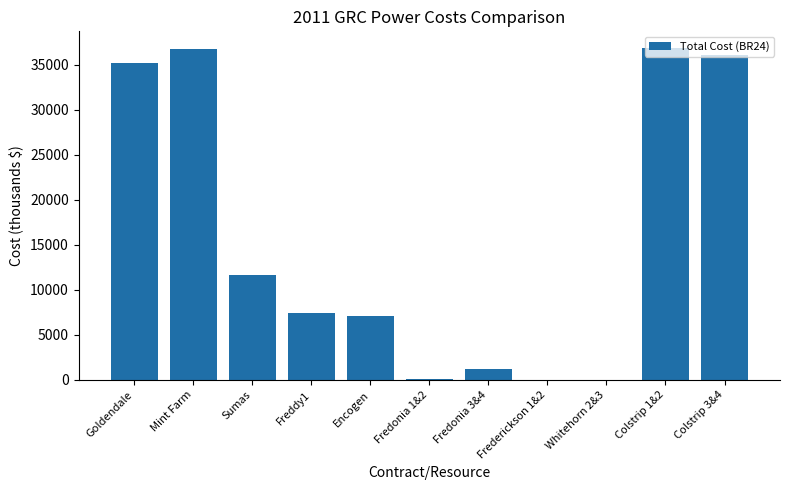

What is the sum of all values?

172401.2